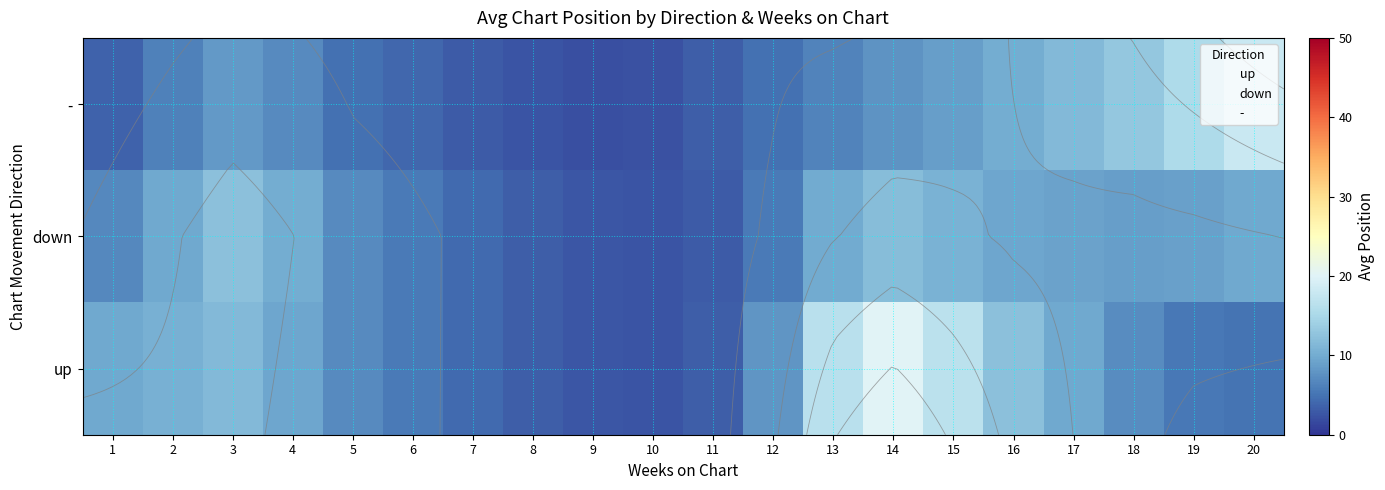

The value of - at 2 is 3.6. True or false?

False